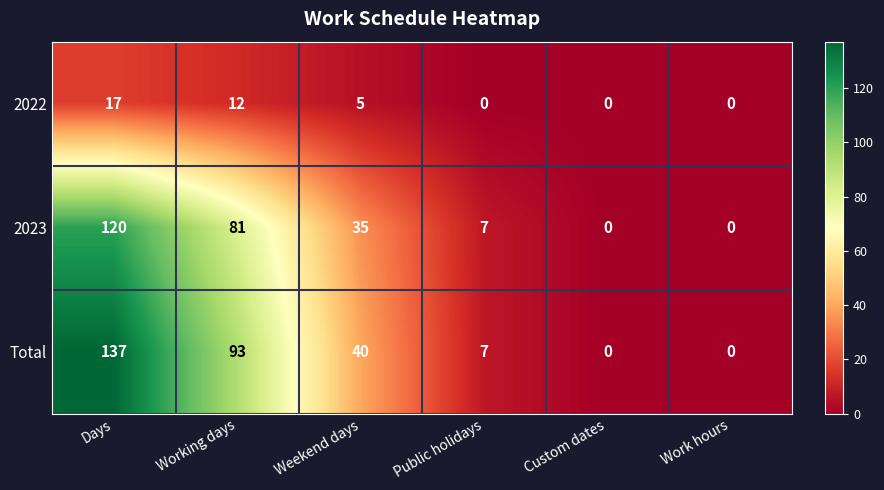

What is the greatest value displayed?

137